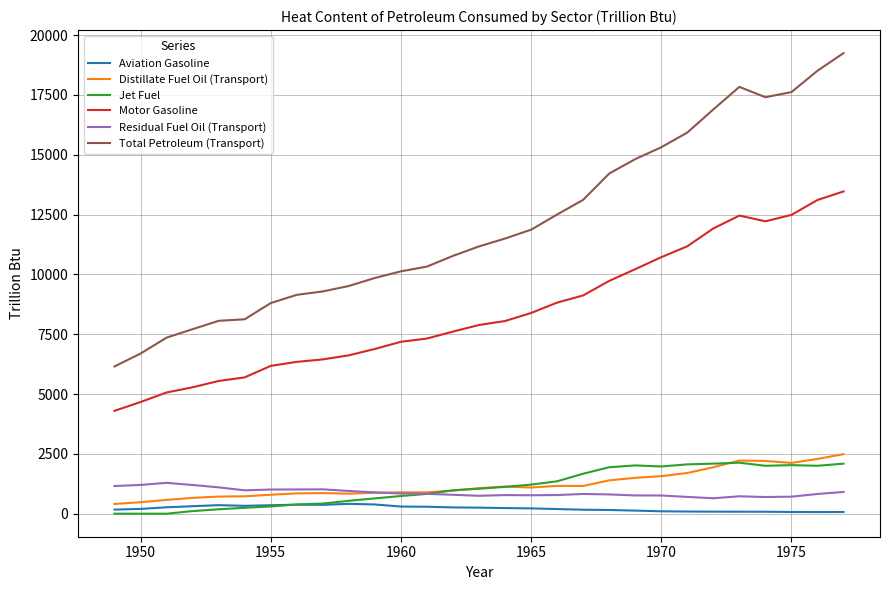

What is the greatest value displayed?

19243.3